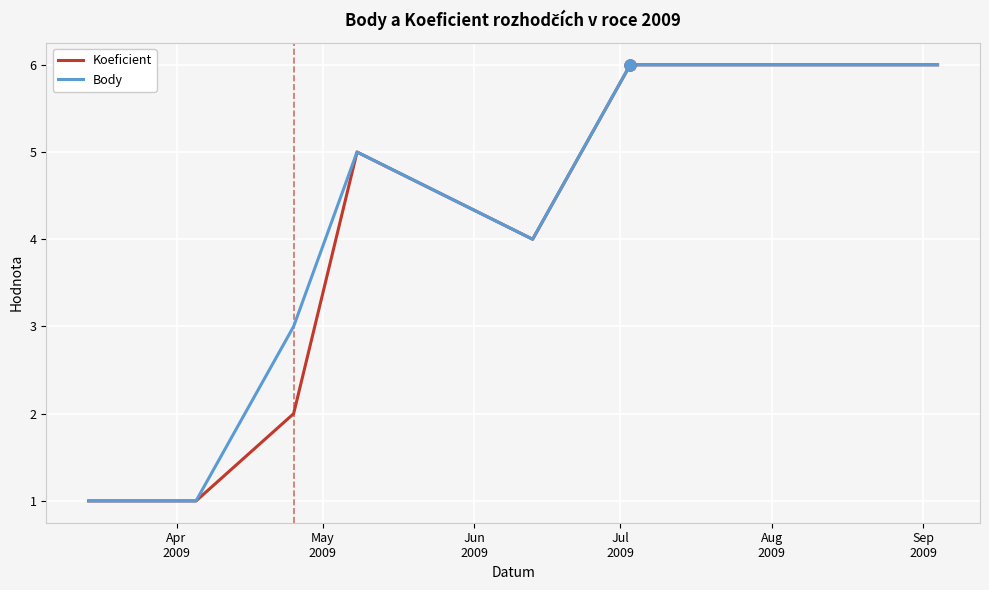

What is the maximum value for Body?

6